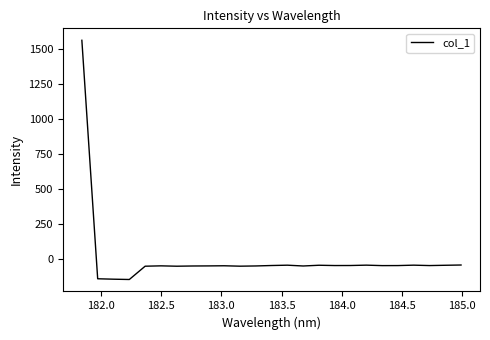

What is the smallest value displayed?

-146.0